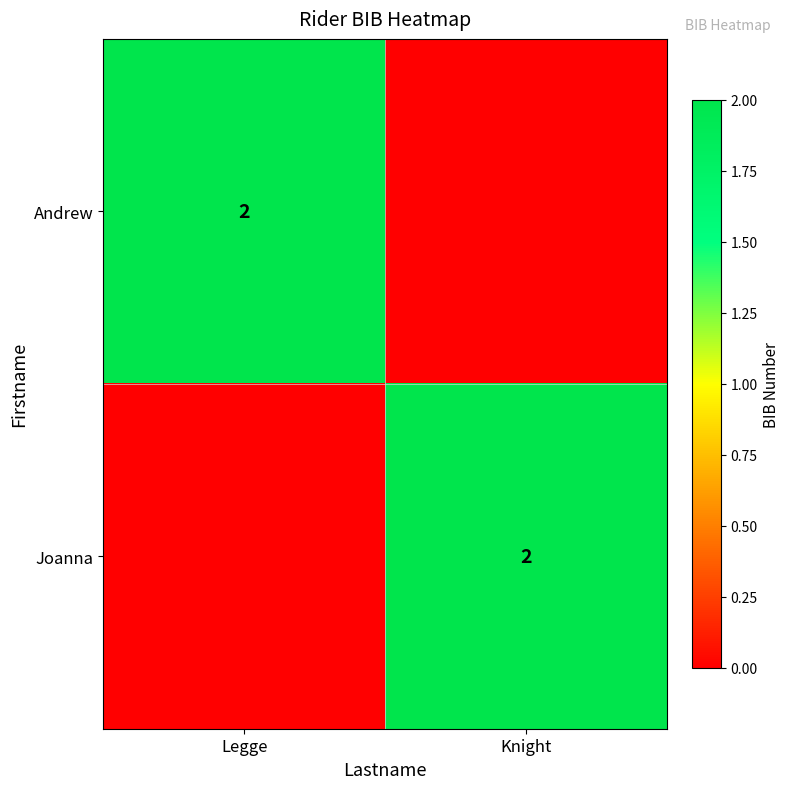

True or false: Andrew has a value of 2 at Legge.

True